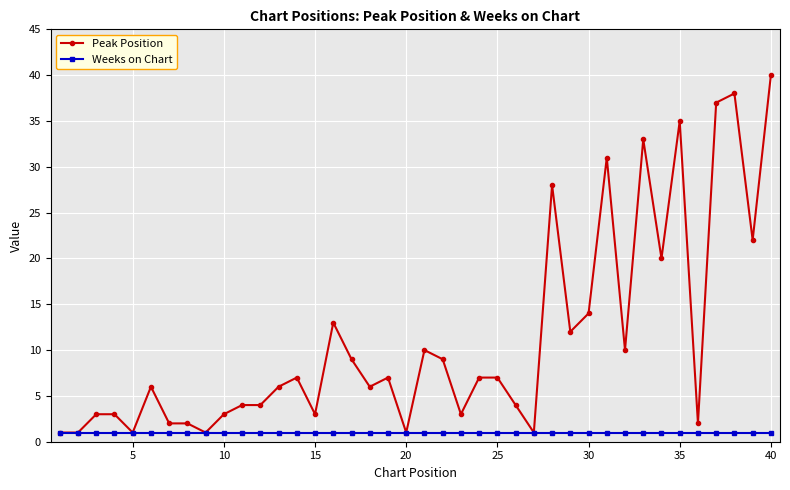

What is the value of the Weeks on Chart point at the 39th from the left?

1